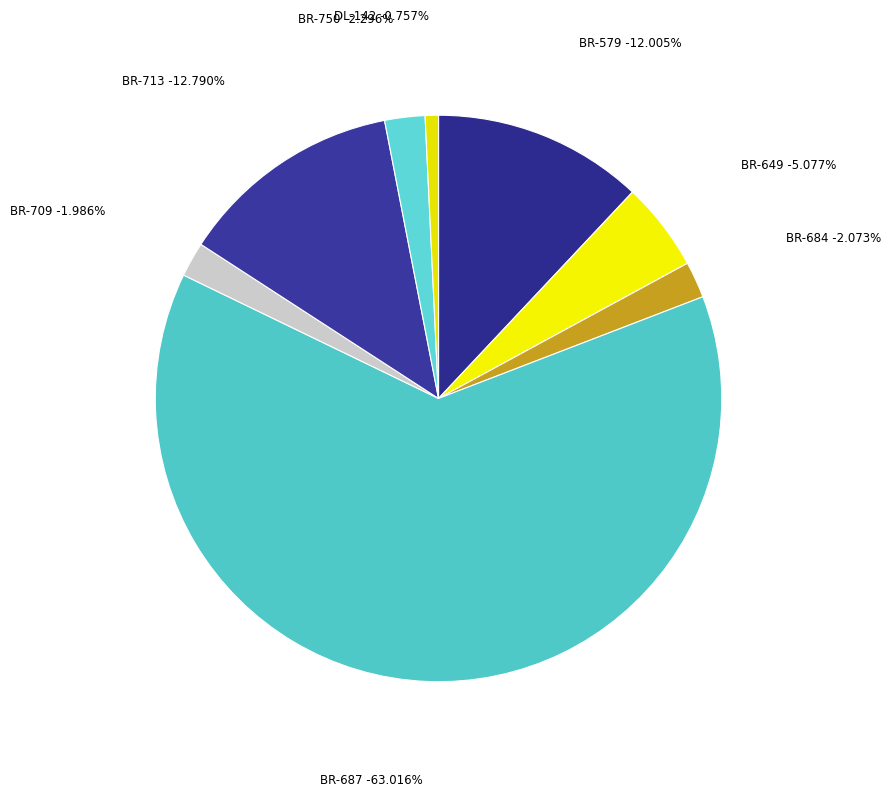

What is the ratio of the value at BR-684 to the value at BR-649?

0.4